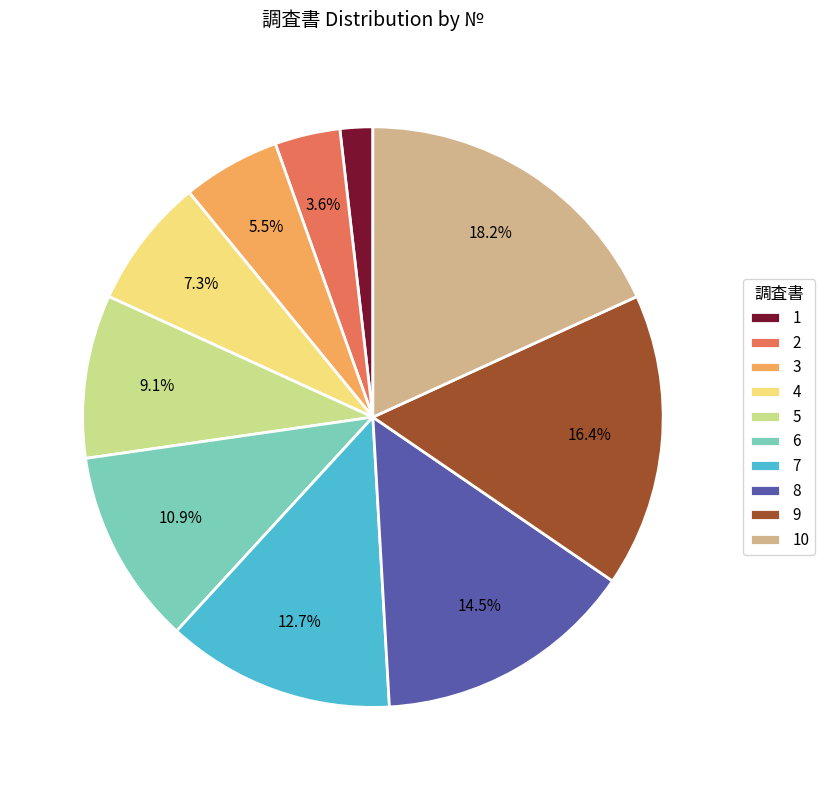

True or false: 8 accounts for 28% of the total.

False